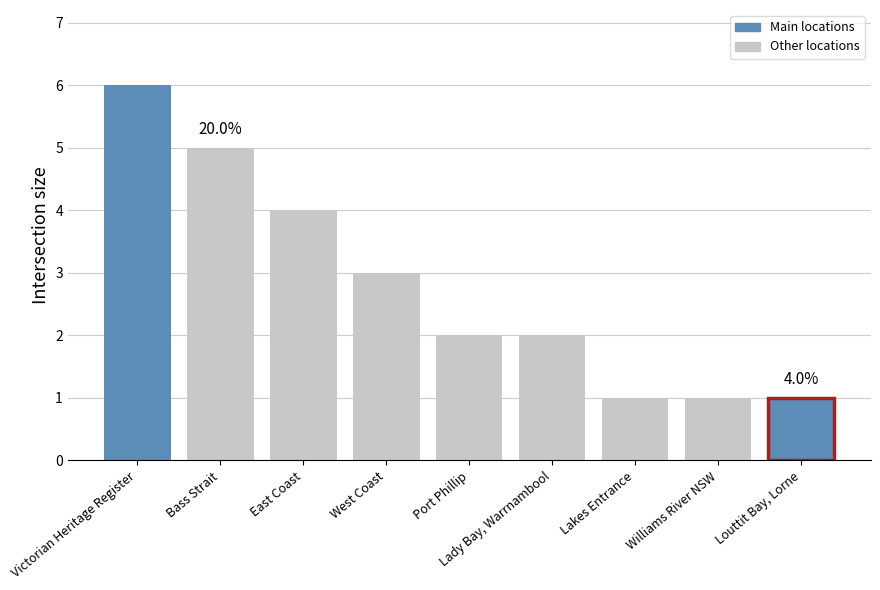

At which label does the data first exceed 2?

Victorian Heritage Register